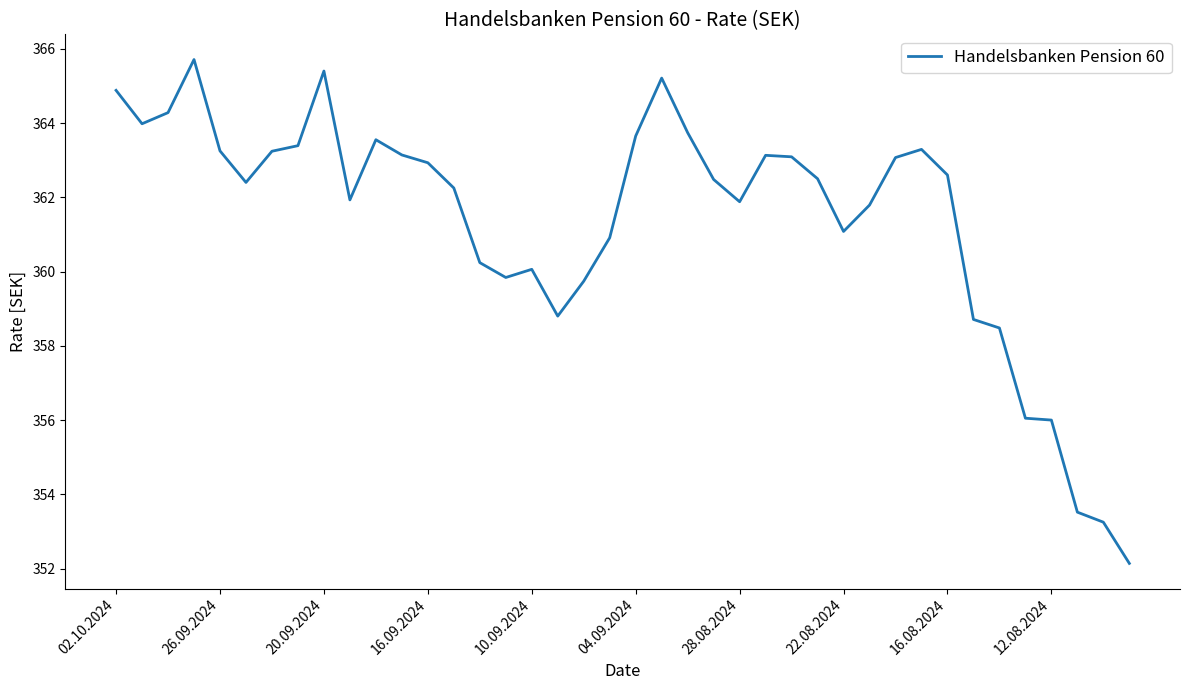

What is the difference between the maximum and minimum values?

13.6